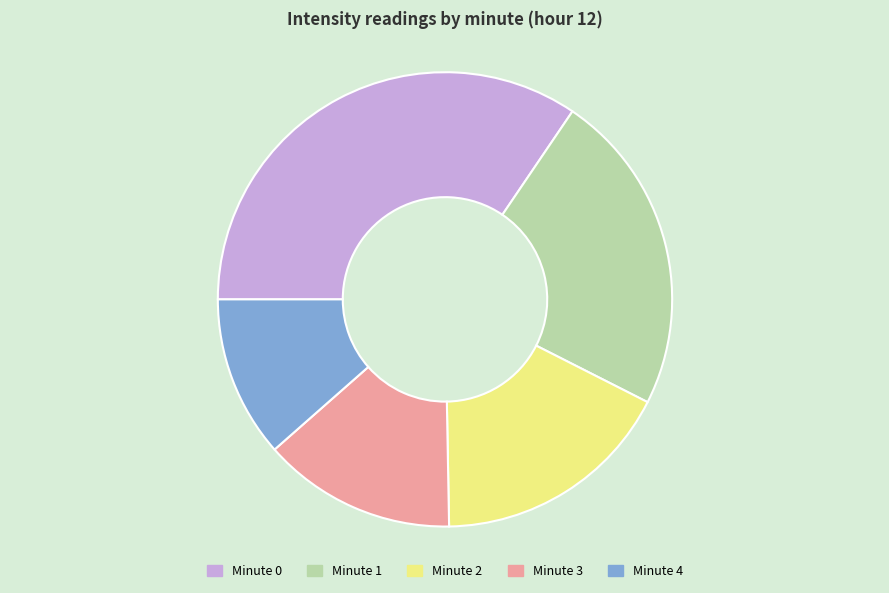

Does Minute 1 represent more than half of the total?

No